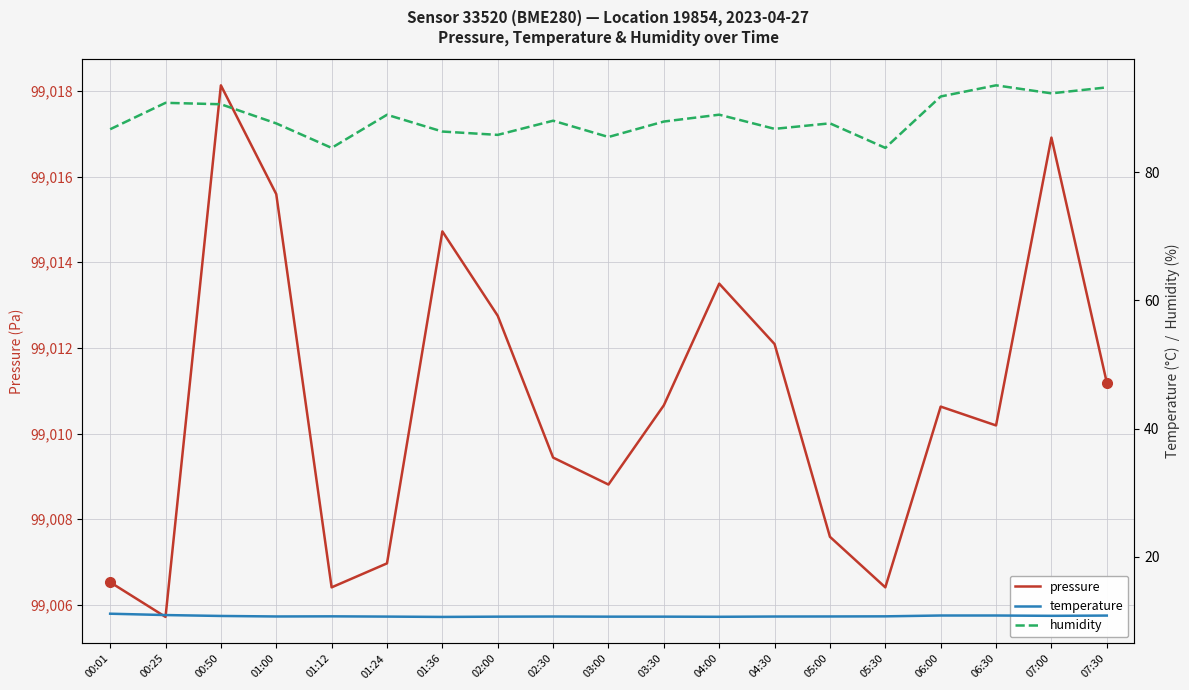

What is the difference between the highest and lowest values at 04:00?

99002.9